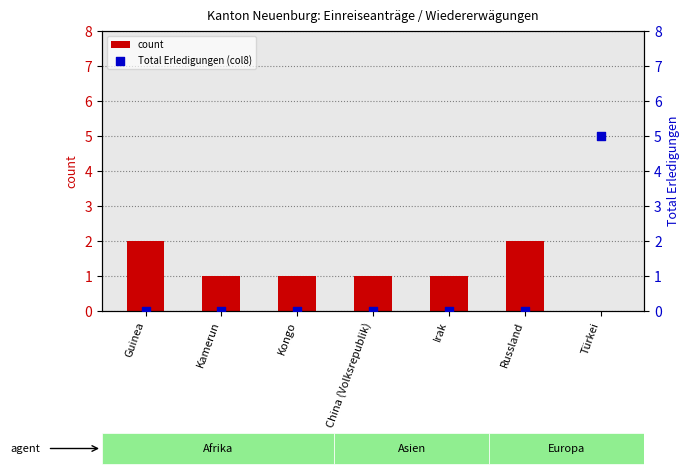

At how many categories does at least one series exceed 1?

3